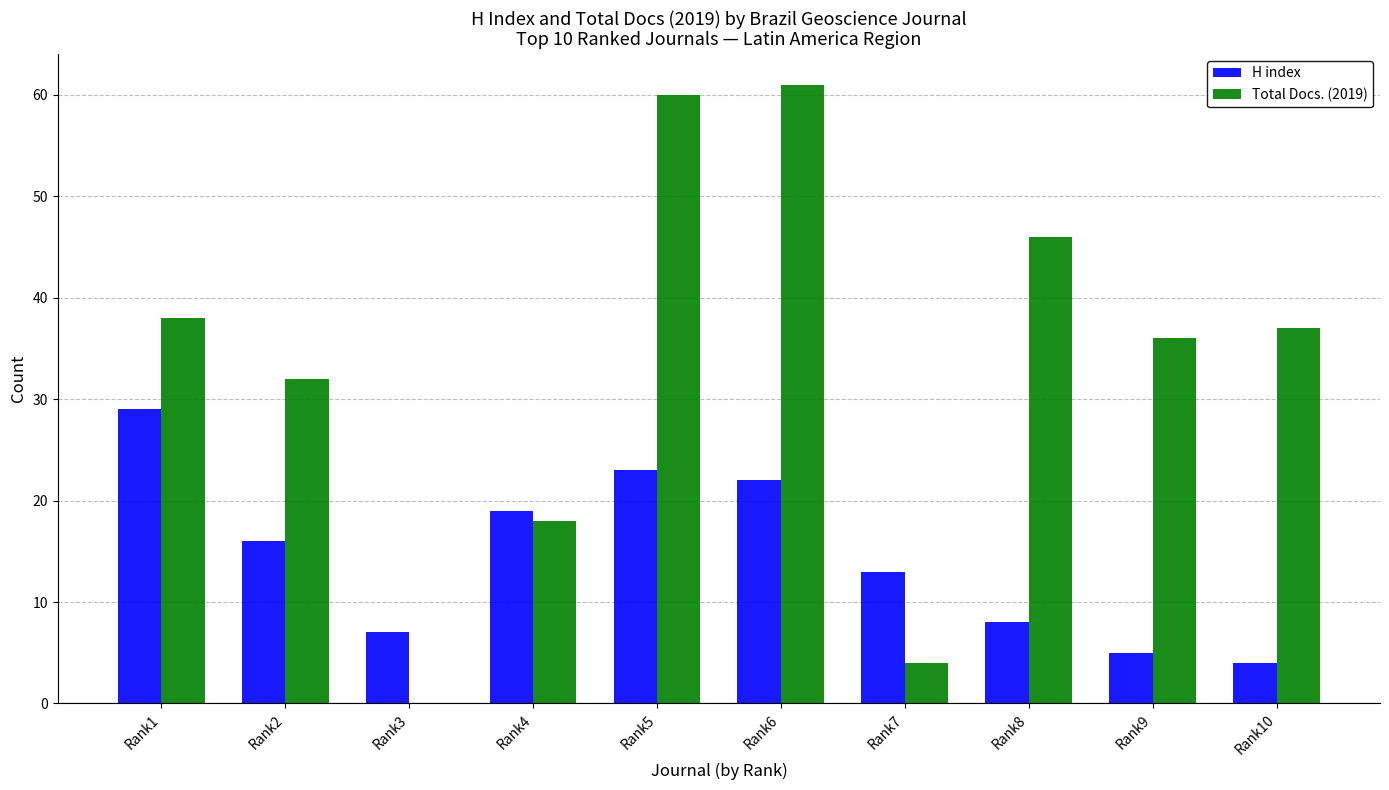

True or false: H index has a value of 13 at Rank7.

True